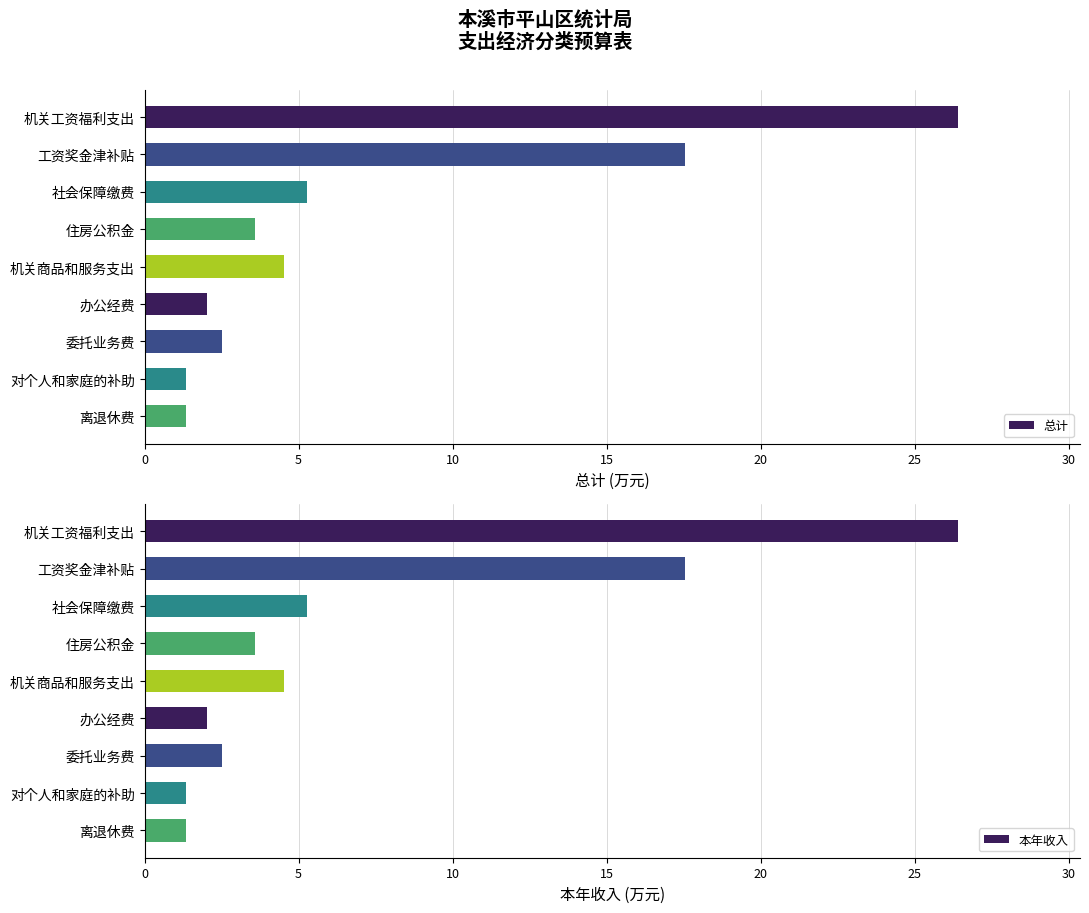

What is the maximum value shown in the chart?

26.4